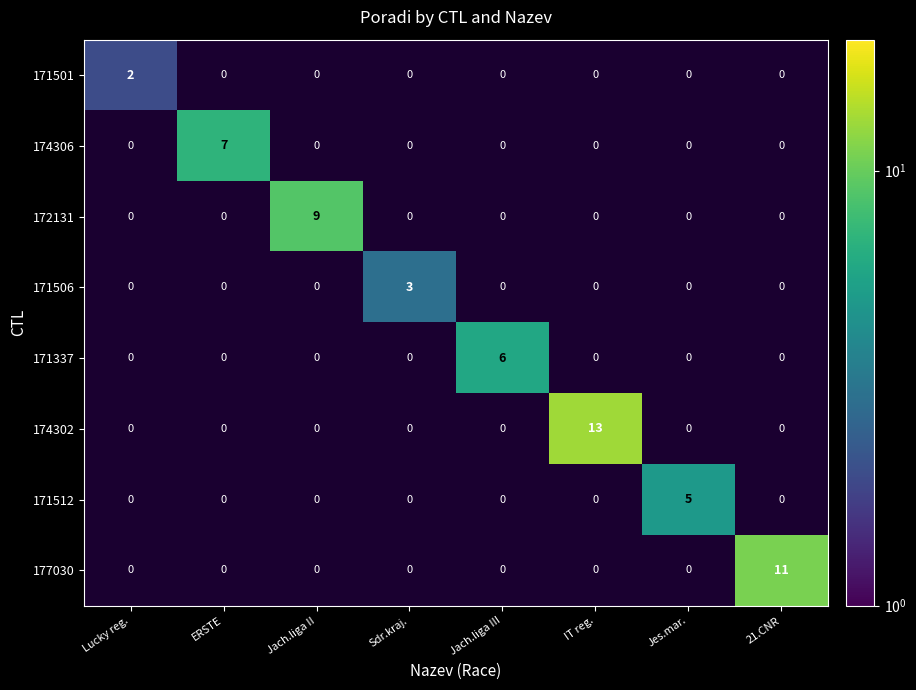

What is the smallest value displayed?

2.0